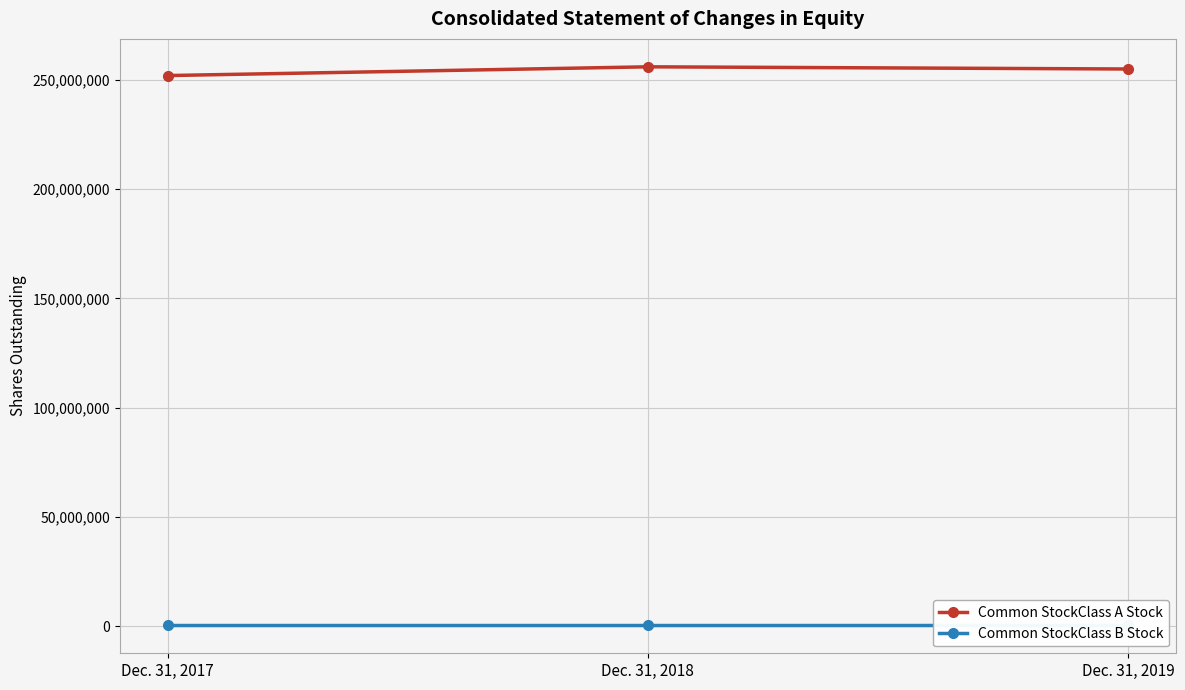

Is it true that Common StockClass B Stock equals 96980 at Dec. 31, 2017?

False